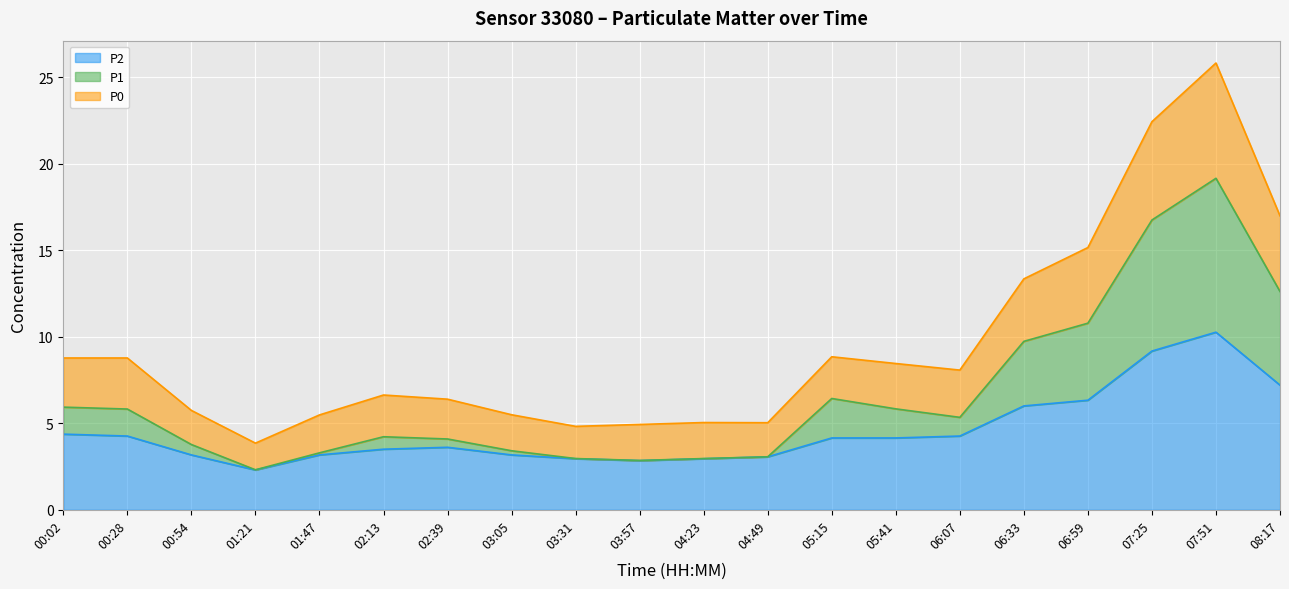

Which series changed the most between 06:59 and 08:17?

P1